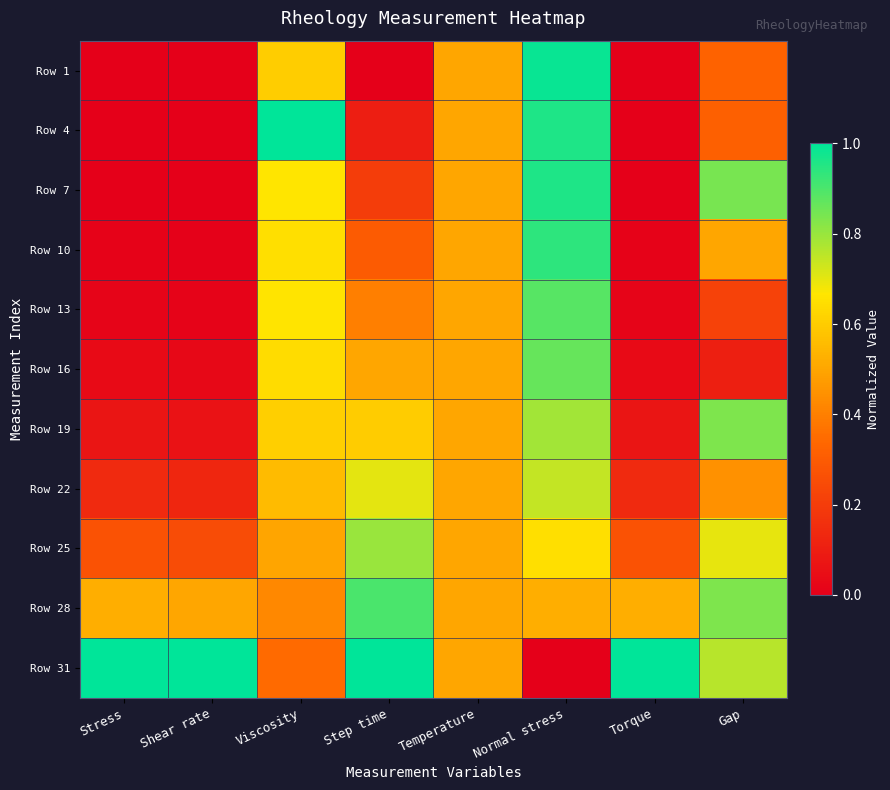

What is the difference between the highest and lowest values at Step time?

1.0